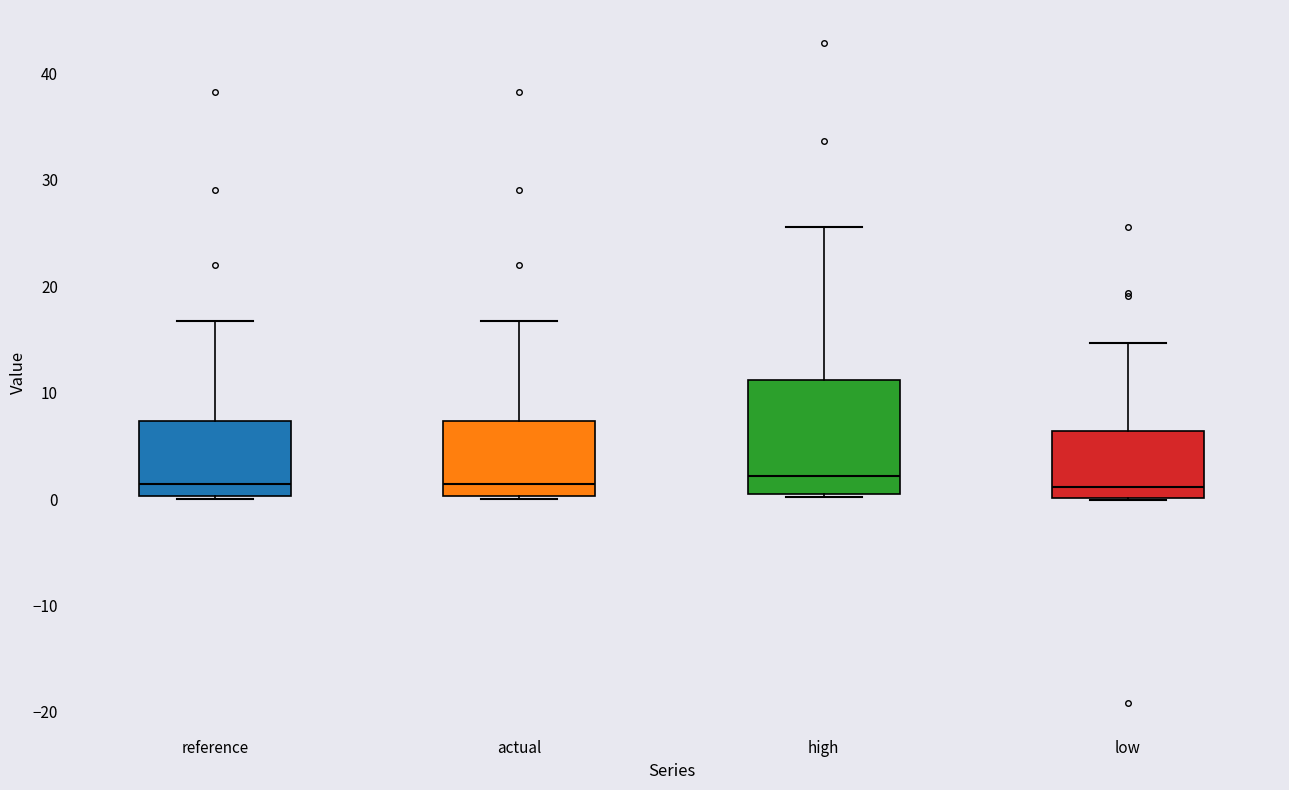

Reading left to right, read every box against the y-axis: the position of its median line, the range the box covers, and the ends of its whiskers. The values are not printed on the chart, so give them approximately, as read against the axis.

reference: median 1, box 0 to 7, whiskers 0 to 17
actual: median 1, box 0 to 7, whiskers 0 to 17
high: median 2, box 1 to 11, whiskers 0 to 26
low: median 1, box 0 to 6, whiskers 0 to 15